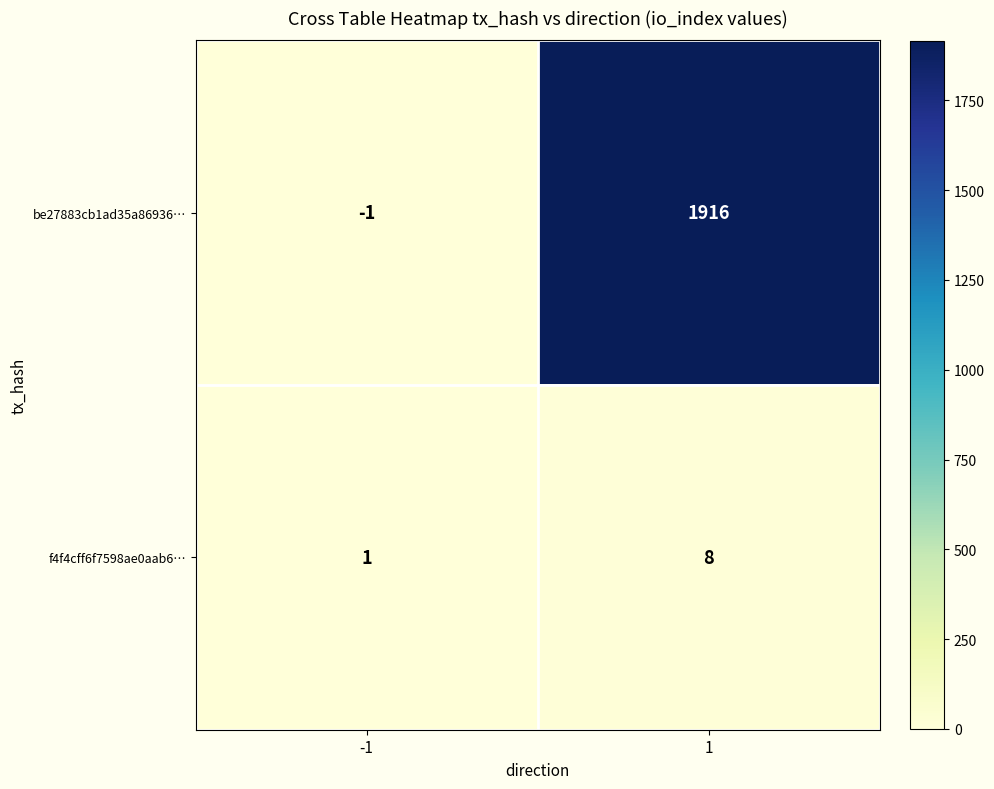

Reading right to left, list all the values displayed in this chart.

be27883cb1ad35a86936…: 1916	-1
f4f4cff6f7598ae0aab6…: 8	1